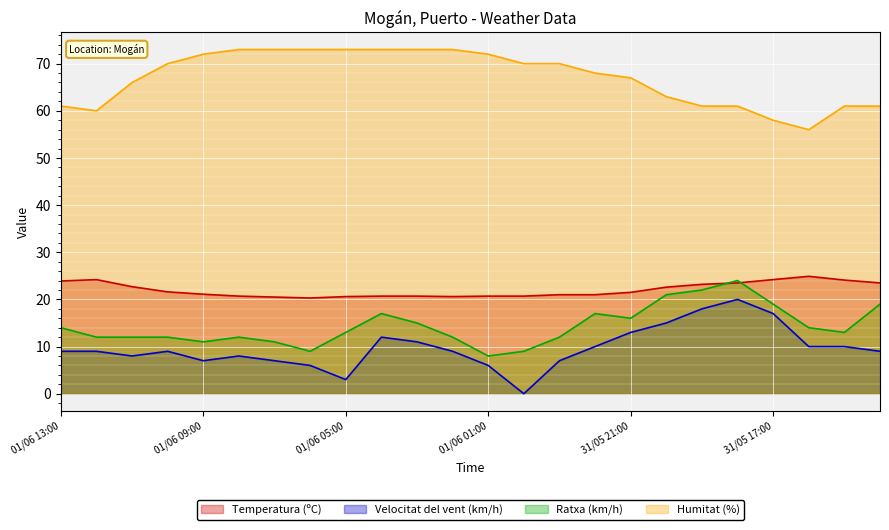

Does the chart display data point markers on the line(s)?

No